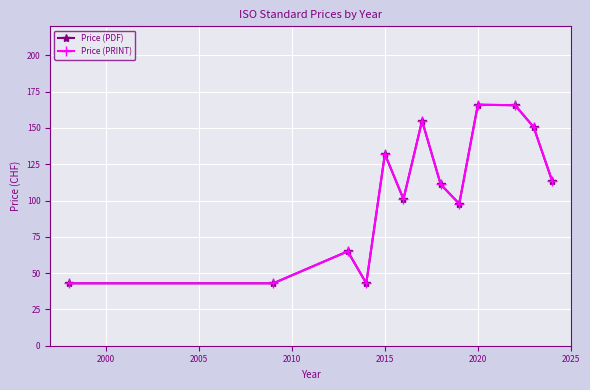

At which category is the sum across all series the highest?

2020